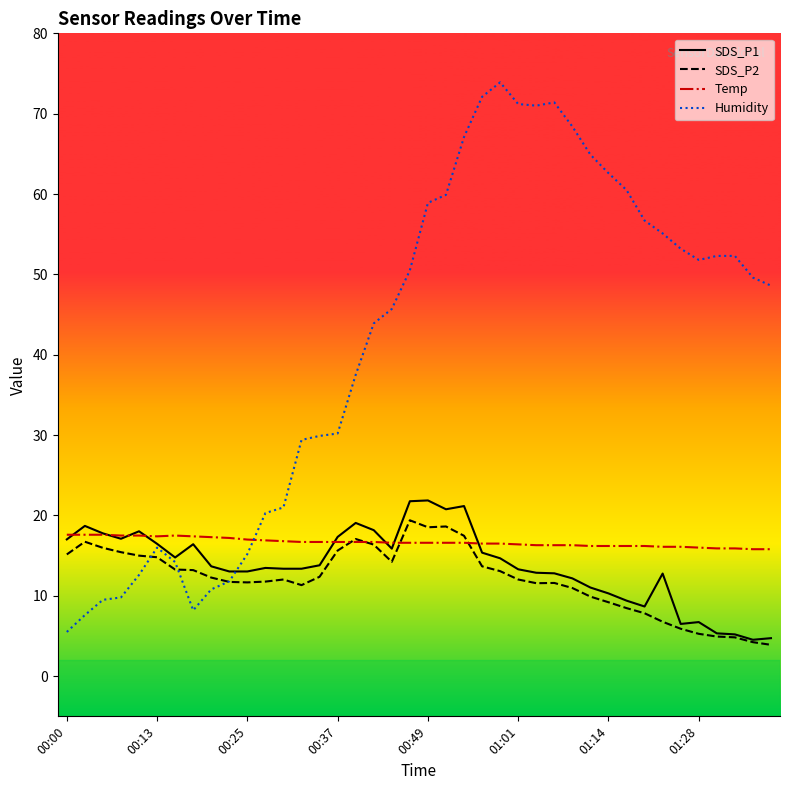

What is the lowest value of the Humidity series?

5.5